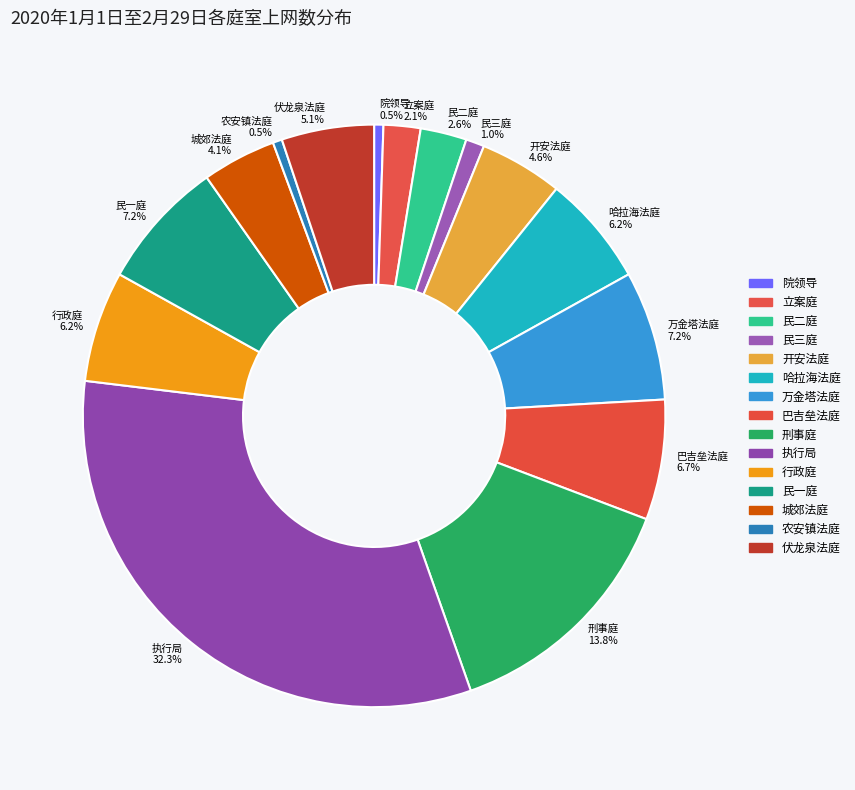

Combined, what portion of the pie is 立案庭 and 伏龙泉法庭?

7.2%